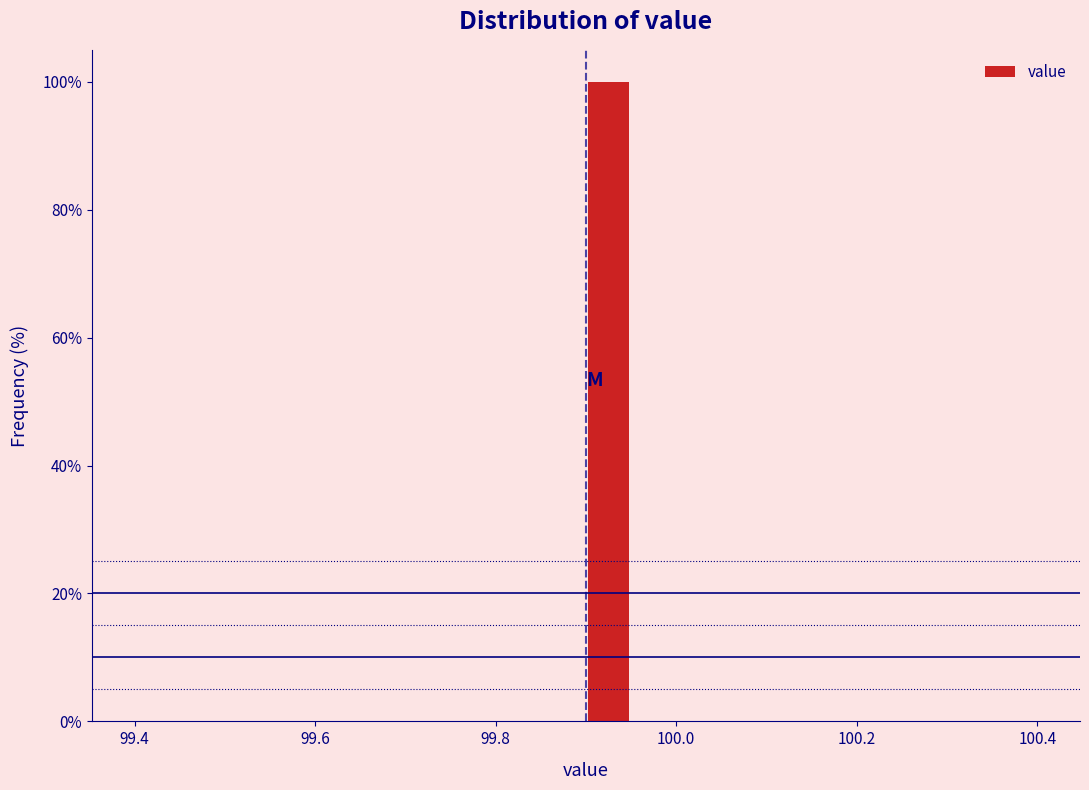

Read against the x-axis, roughly where is the centre of the tallest bar?

99.92